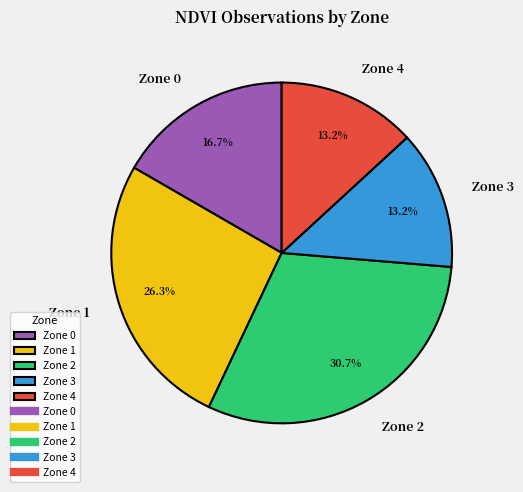

What is the ratio of the value at Zone 2 to the value at Zone 3?

2.3